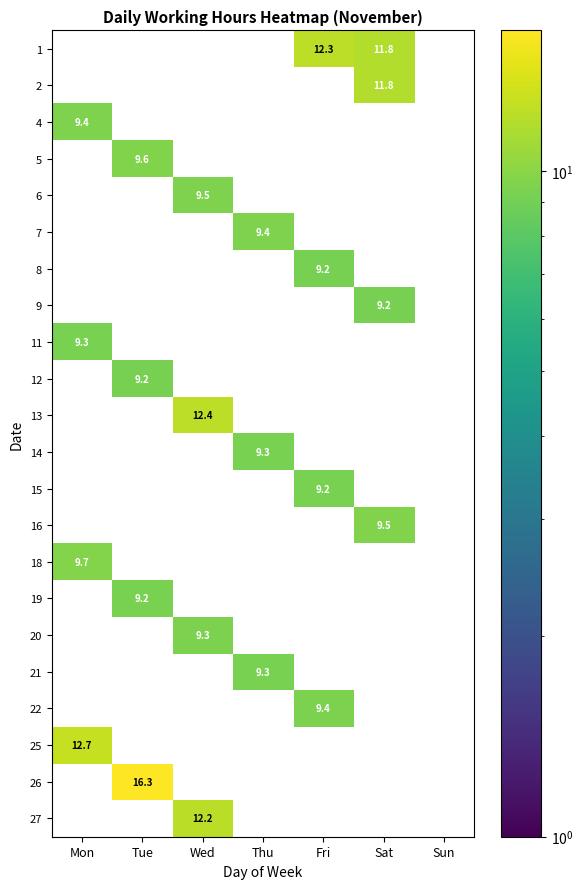

What is the total value across all series at Fri?

40.2